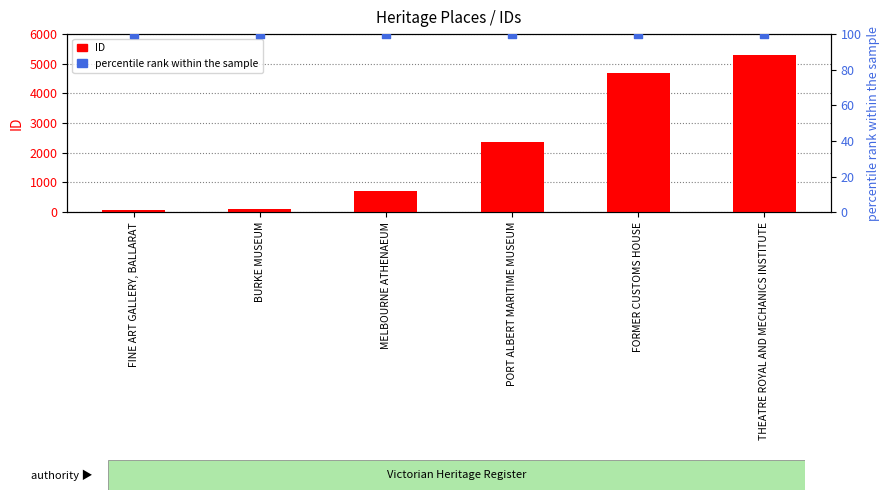

What are all the series names shown in the legend?

ID, percentile rank within the sample